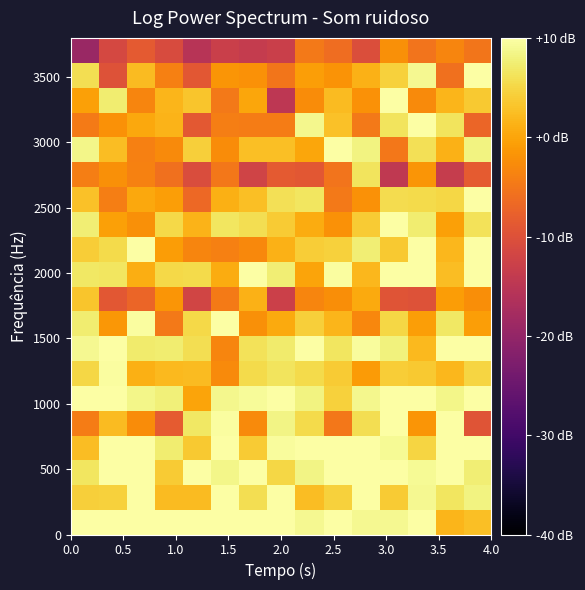

Count the number of categories in the chart.

15